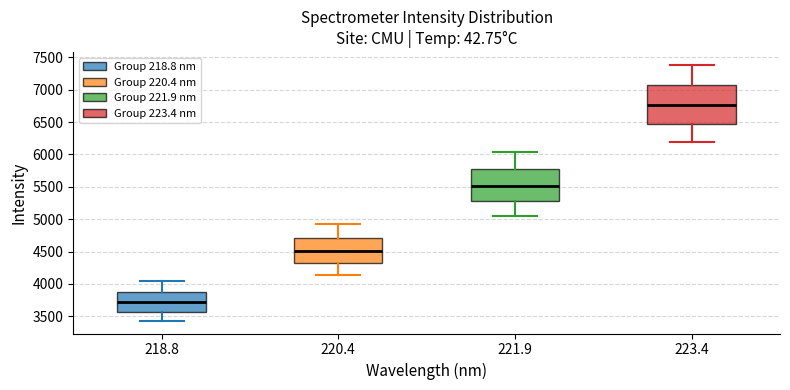

Which box is the tallest, from its lower edge to its upper edge?

223.4